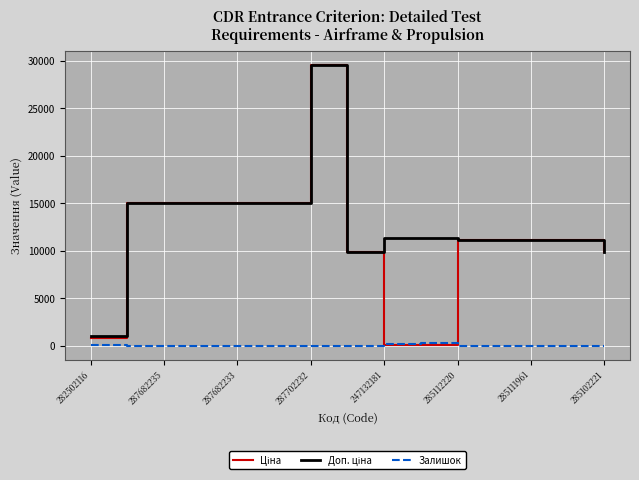

What is the greatest value displayed?

29548.9